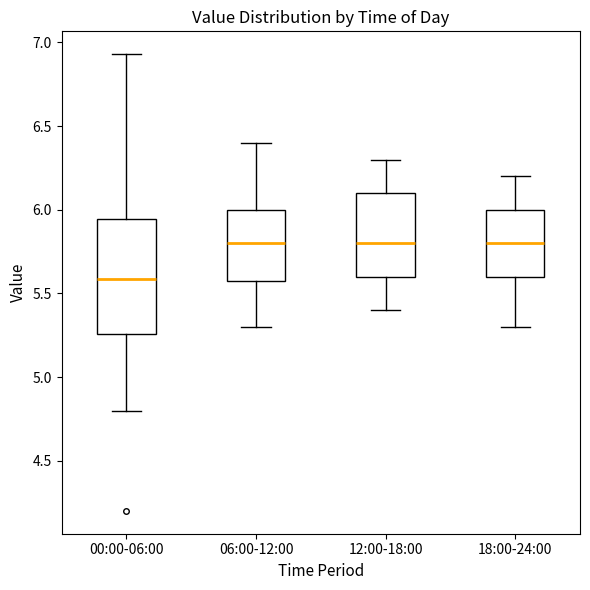

Reading left to right, read every box against the y-axis: the position of its median line, the range the box covers, and the ends of its whiskers. The values are not printed on the chart, so give them approximately, as read against the axis.

00:00-06:00: median 5.60, box 5.25 to 5.95, whiskers 4.80 to 6.95
06:00-12:00: median 5.80, box 5.60 to 6.00, whiskers 5.30 to 6.40
12:00-18:00: median 5.80, box 5.60 to 6.10, whiskers 5.40 to 6.30
18:00-24:00: median 5.80, box 5.60 to 6.00, whiskers 5.30 to 6.20